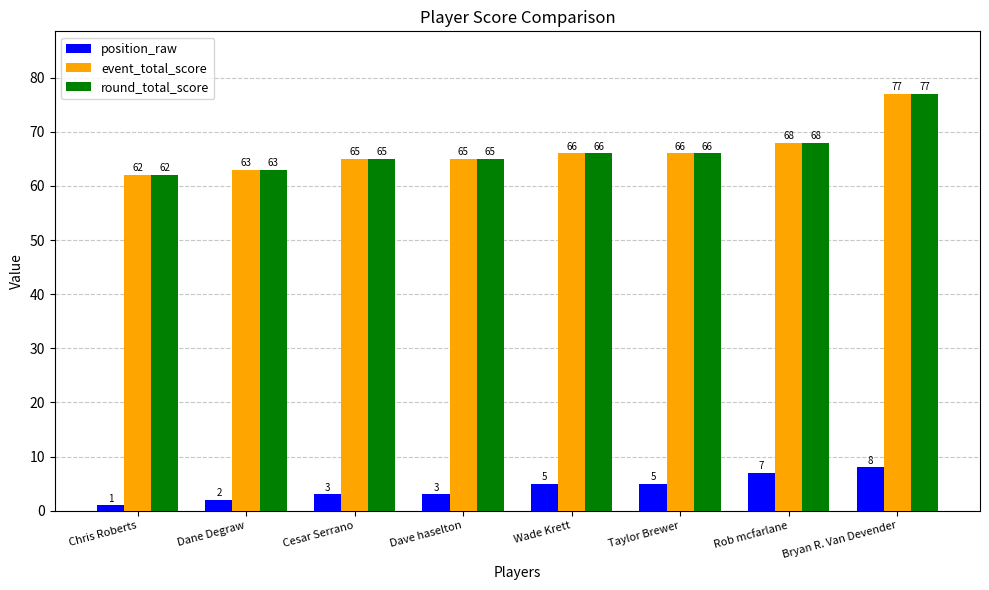

Does the chart contain stacked bars?

No